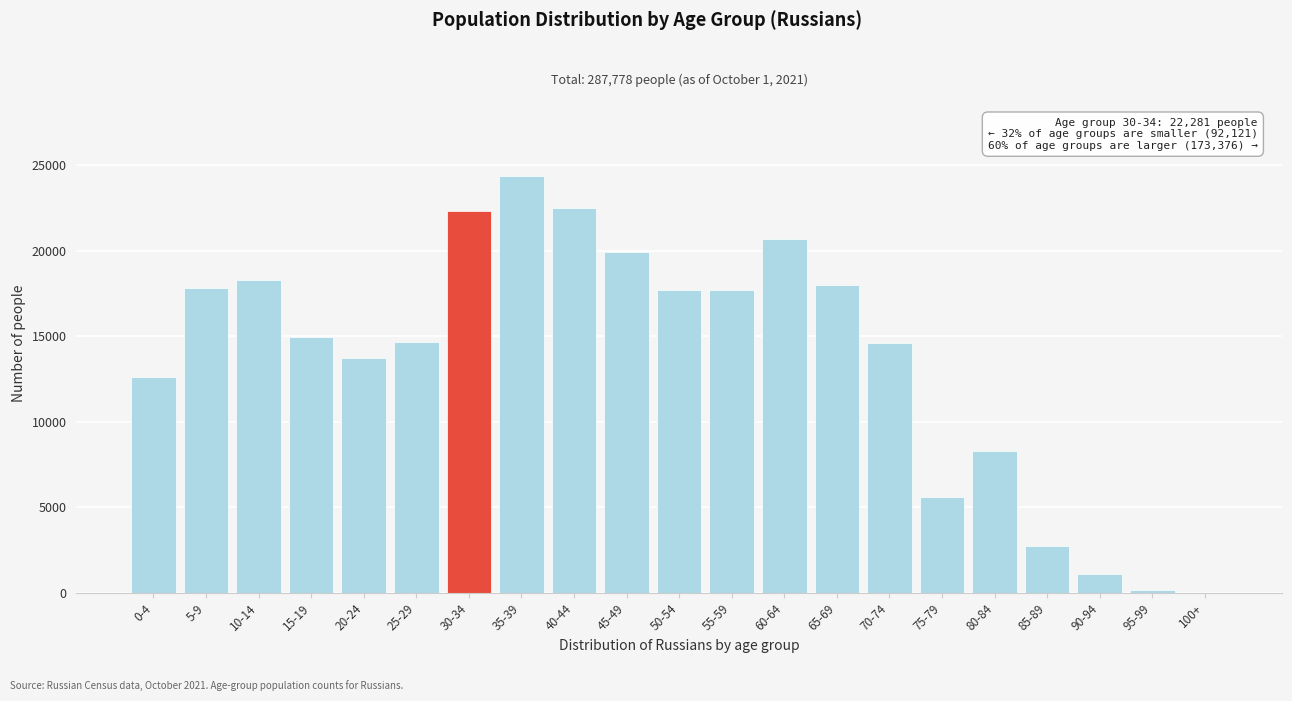

Is it true that the value at 85-89 is 4143?

False